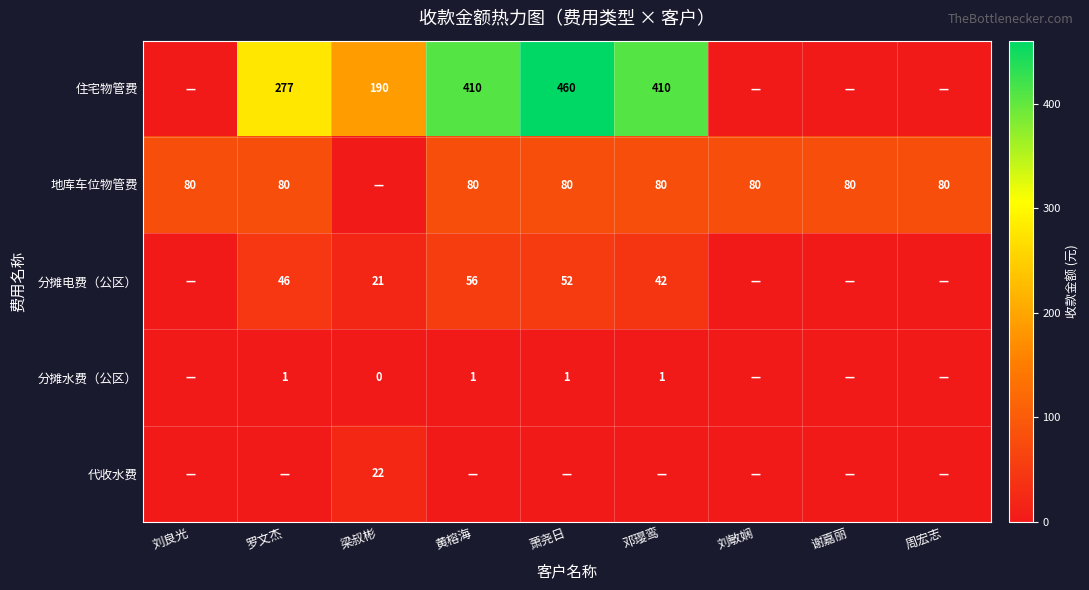

The 住宅物管费 series shows 427 at 罗文杰. True or false?

False